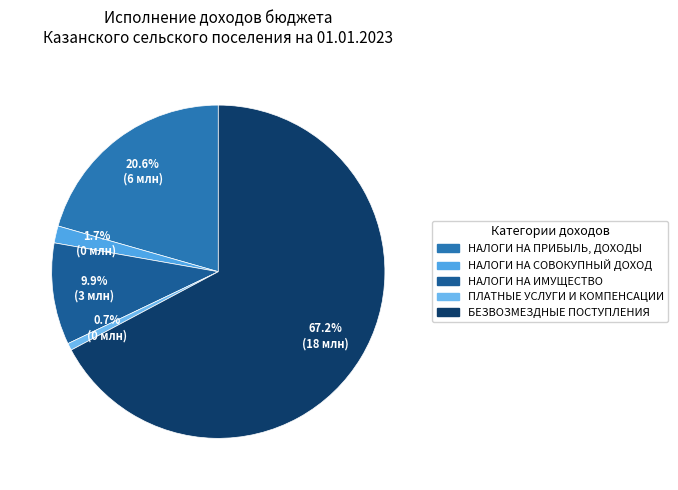

What is the majority slice?

БЕЗВОЗМЕЗДНЫЕ ПОСТУПЛЕНИЯ